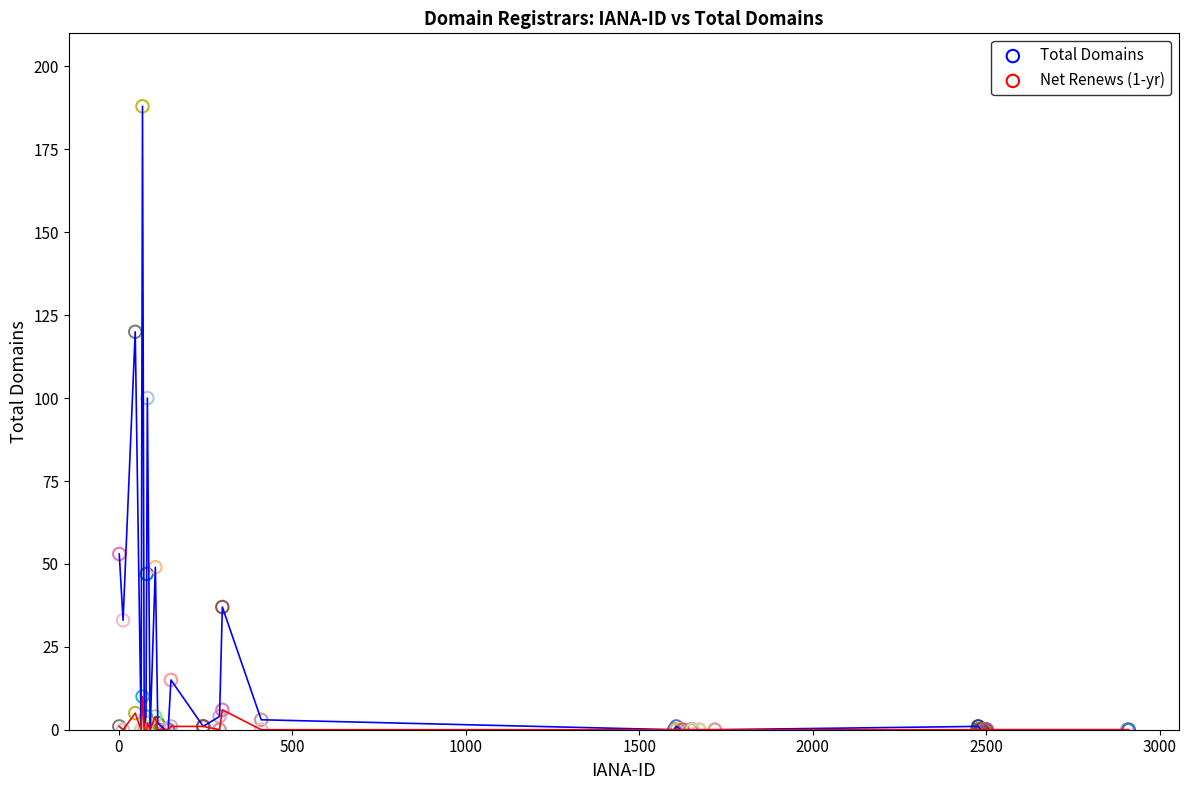

Which series reaches the maximum Y coordinate?

Total Domains